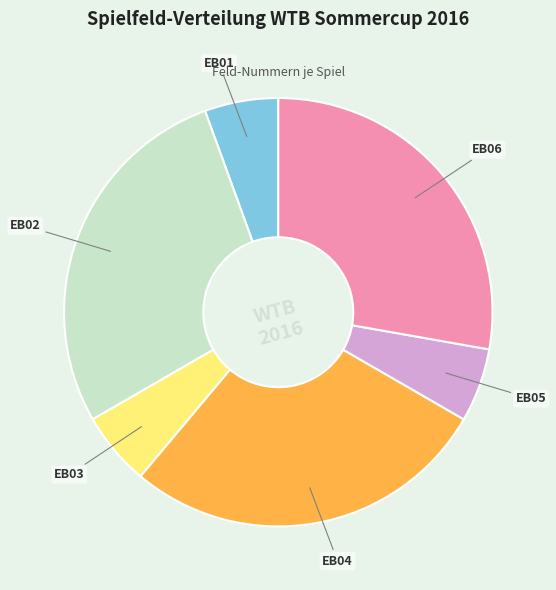

The EB02 slice represents 28% of the pie. True or false?

True